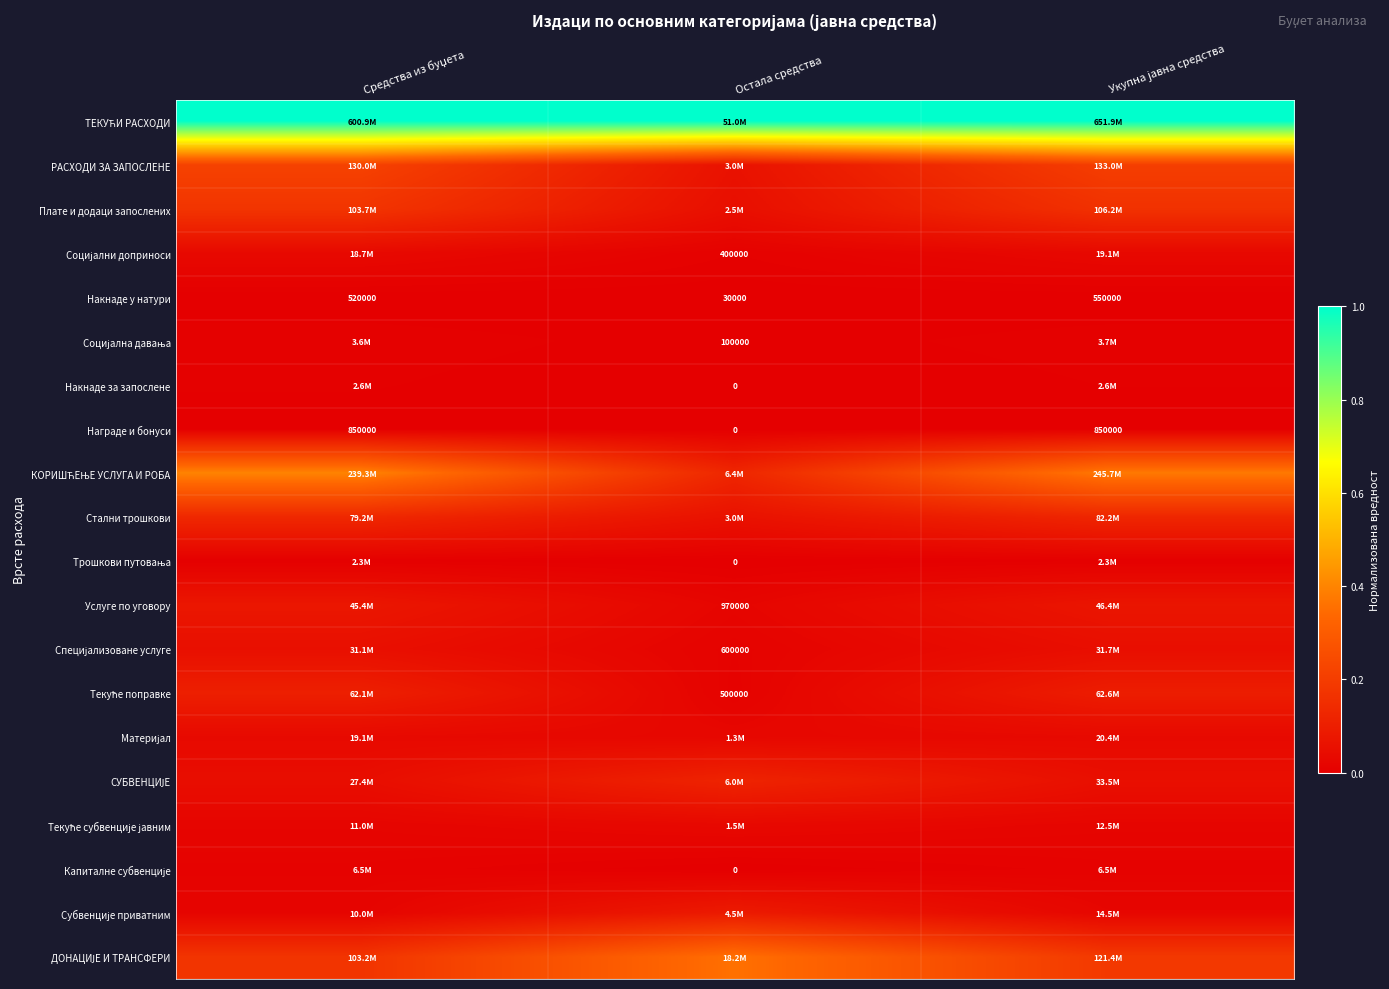

True or false: Специјализоване услуге has a value of 0.0 at Средства из буџета.

False